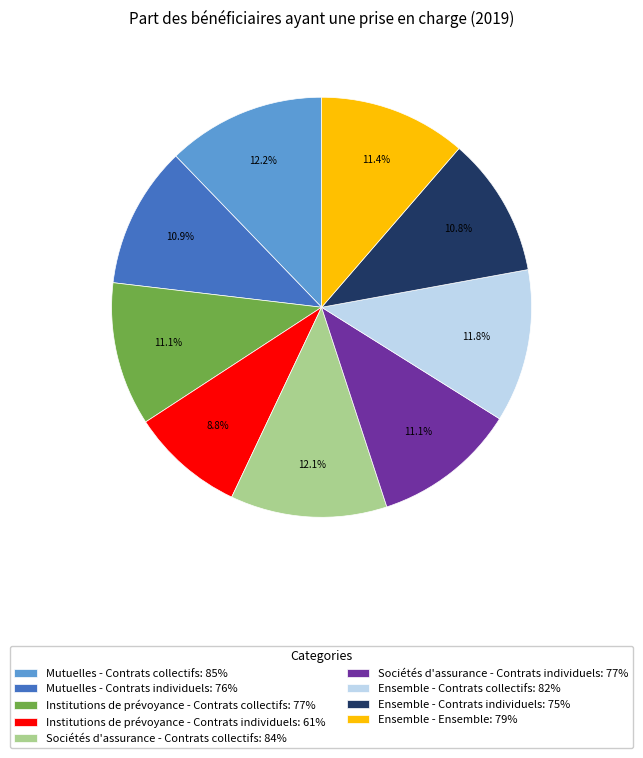

Is there any slice that represents more than half of the pie?

No